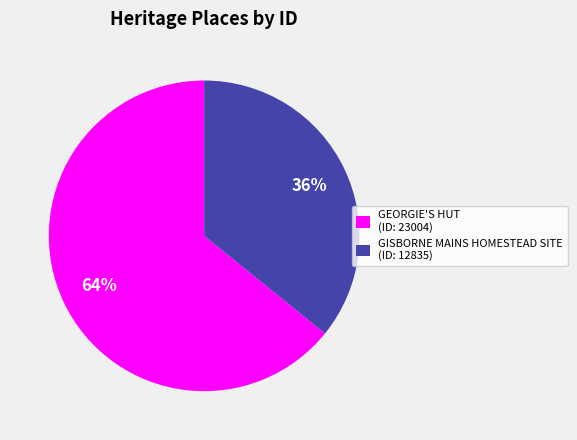

Is it true that GISBORNE MAINS HOMESTEAD SITE (ID: 12835) is 24% of the pie?

False